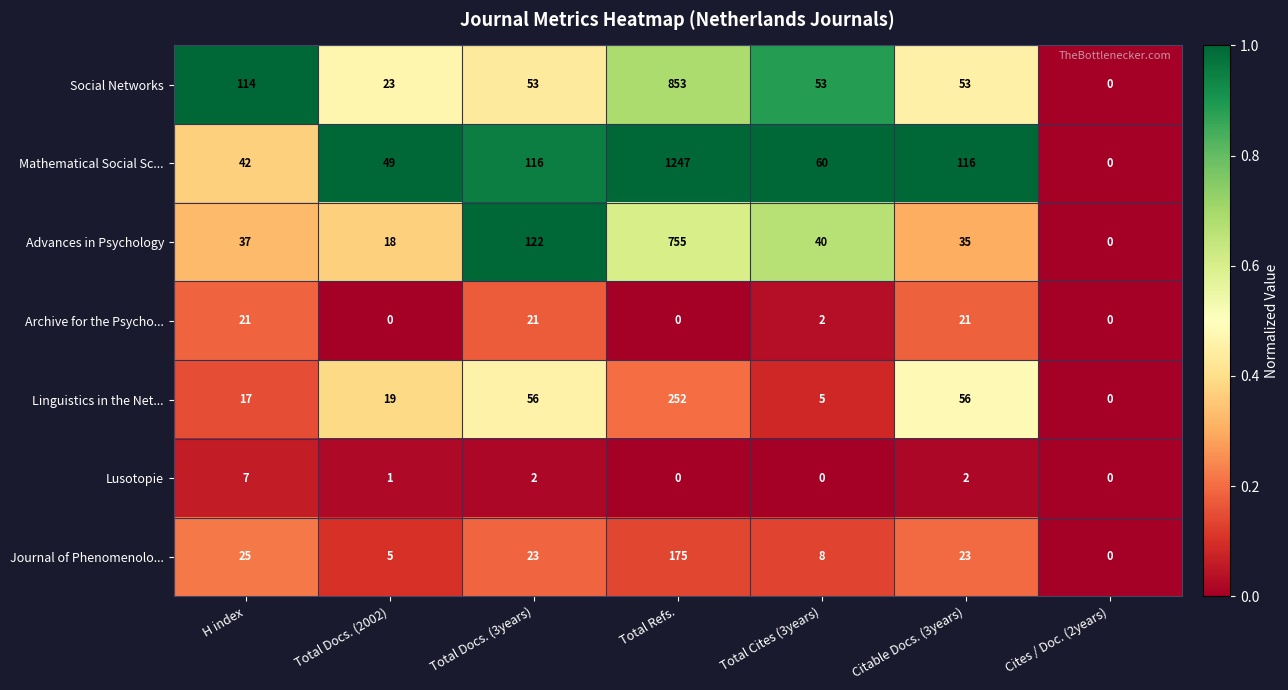

At which label is Archive for the Psycho... closest to 10?

Total Cites (3years)